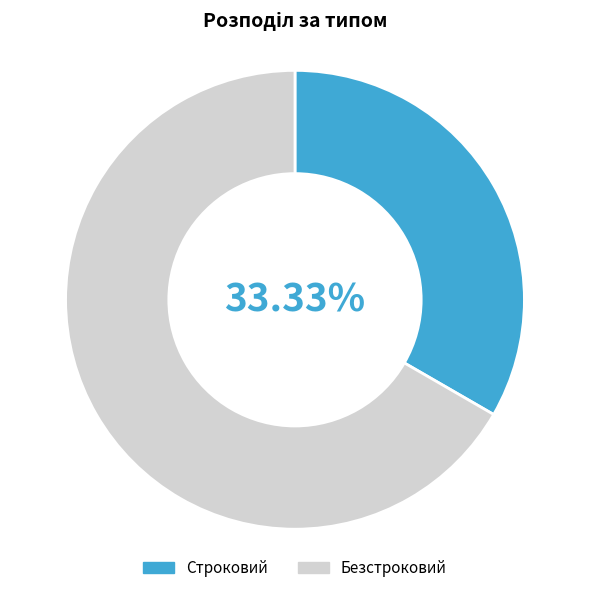

Which category accounts for the majority?

Безстроковий